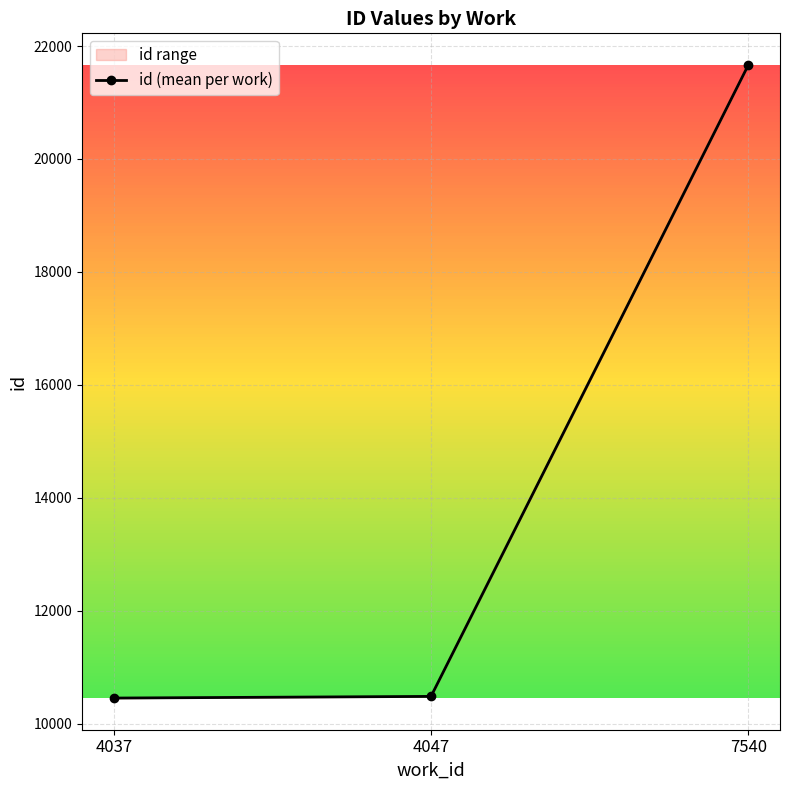

At which category does the chart reach its peak across all series?

7540